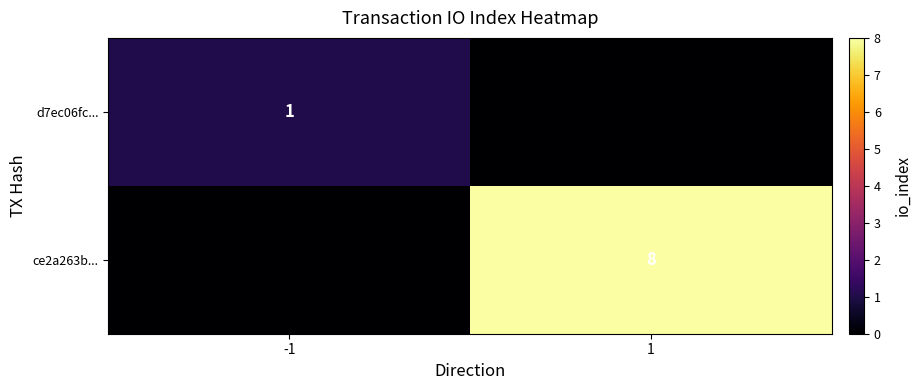

True or false: d7ec06fc... has a value of 1 at -1.

True